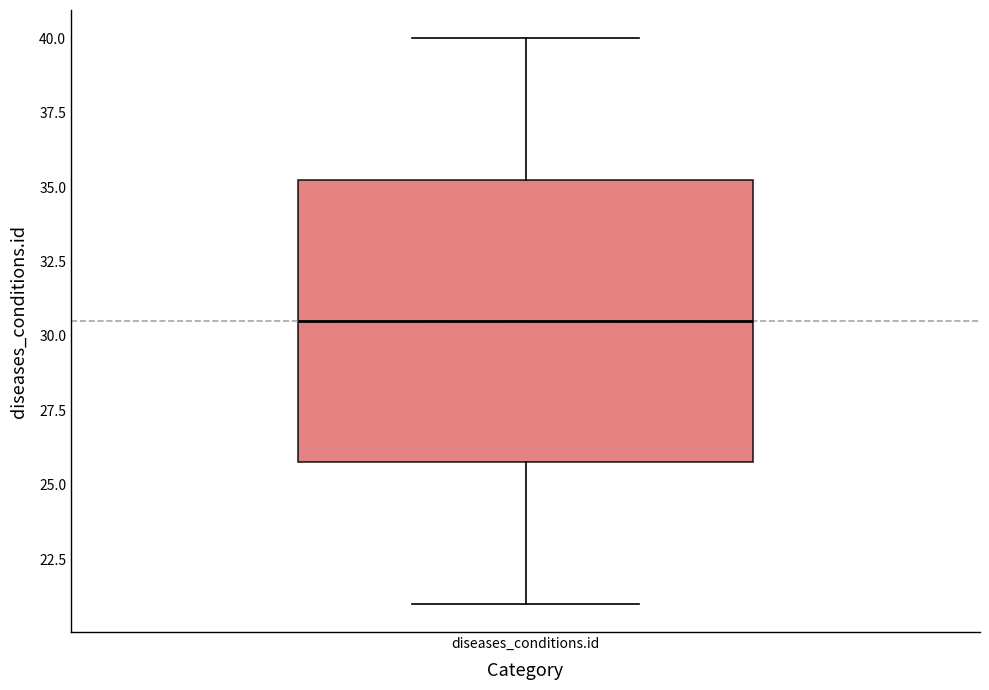

Where does the median line of the box for diseases_conditions.id sit on the y-axis? The values are not printed on the chart, so give them approximately, as read against the axis.

30.5